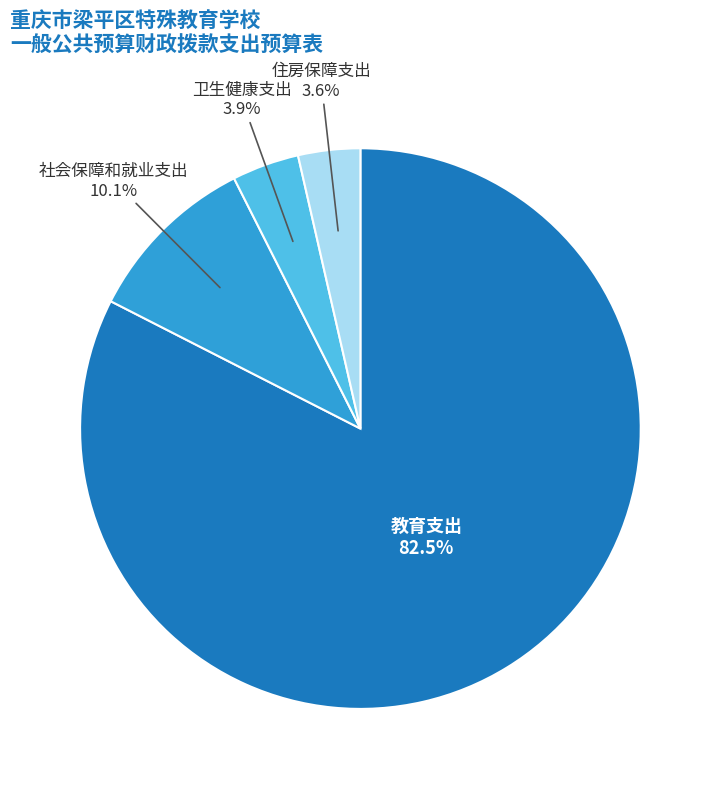

To the nearest percent, what is the average slice percentage?

25%